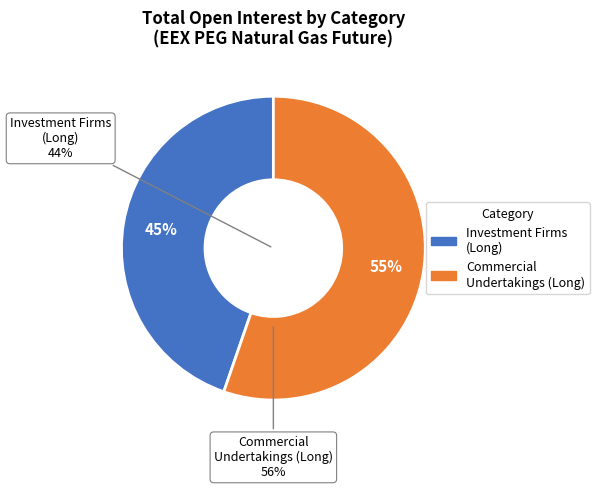

Which category accounts for the majority?

Commercial Undertakings